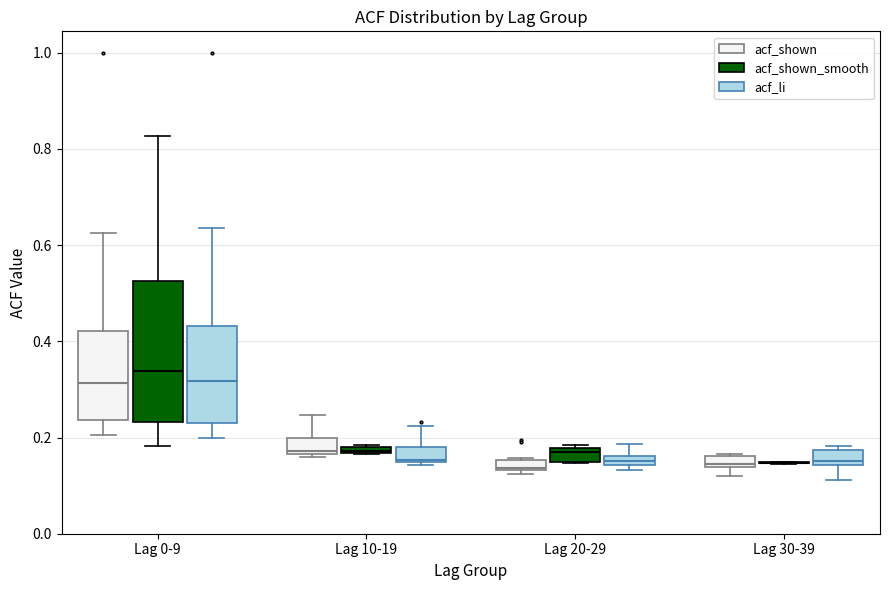

Comparing the boxes themselves (not the whiskers), which one is the tallest?

Lag 0-9 (acf_shown_smooth)